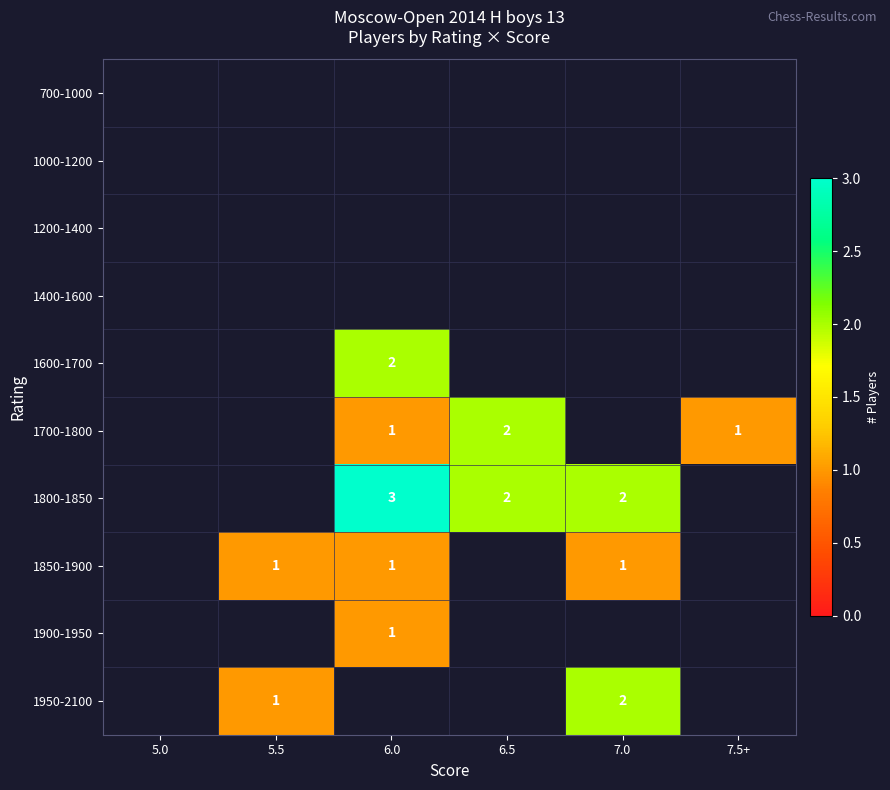

The 1800-1850 series shows 1 at 7.0. True or false?

False